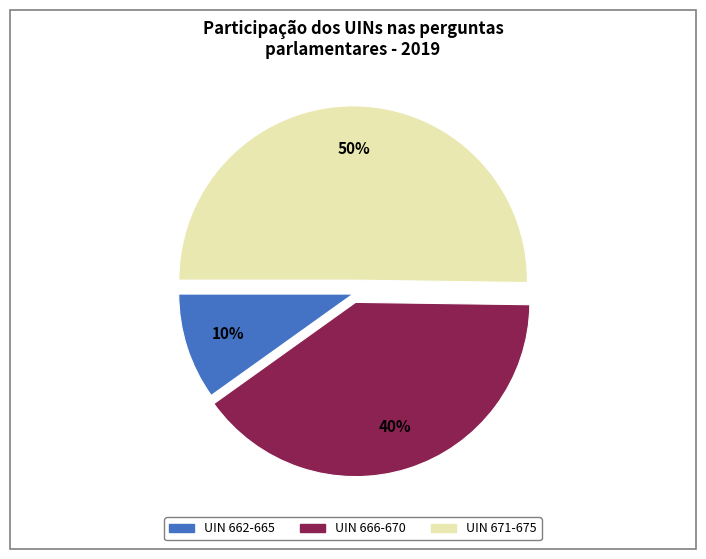

To the nearest percent, what is the difference between the largest and smallest slice percentages?

40%